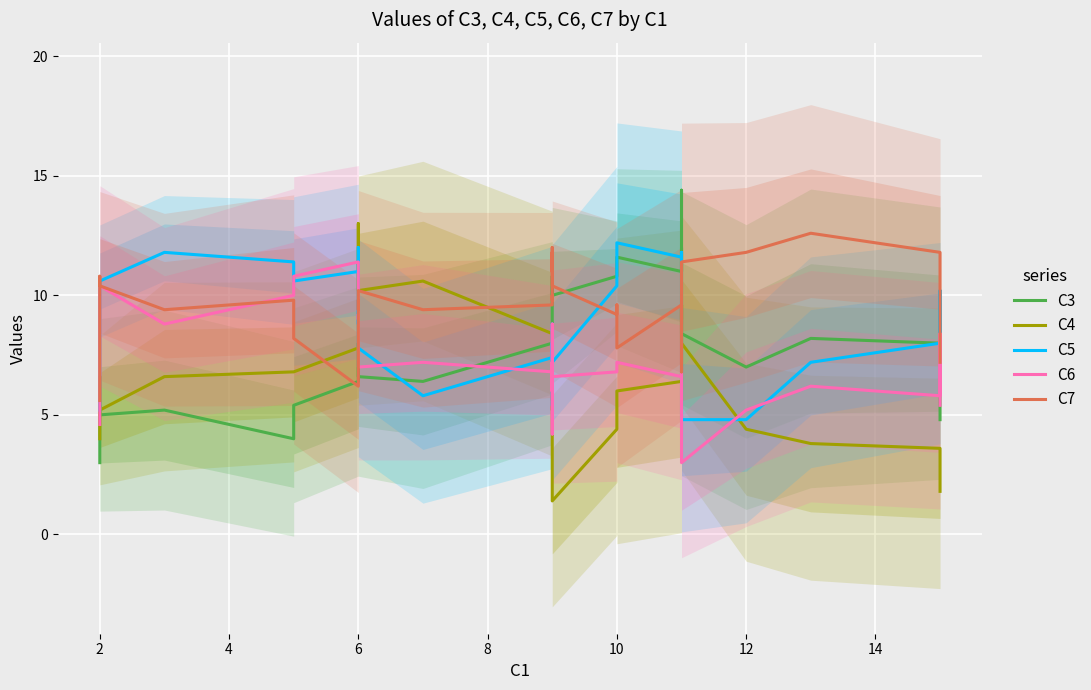

What is the difference between the maximum and minimum values in the C6 series?

8.4